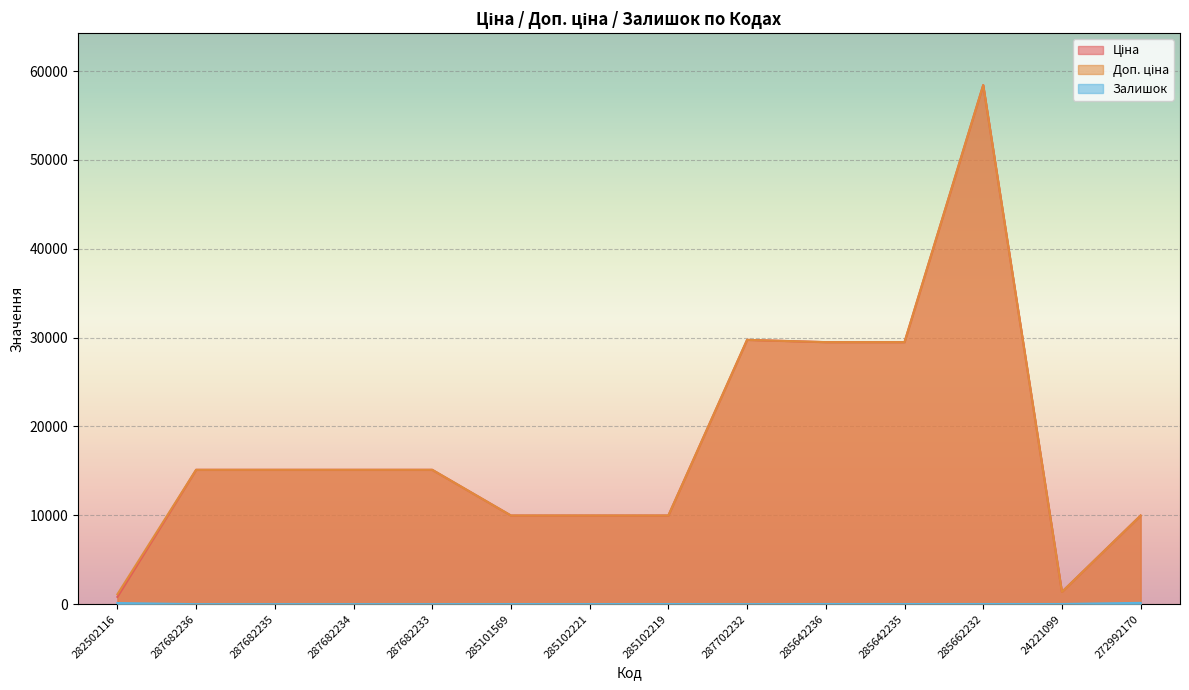

How many positive values does the Залишок series have?

9